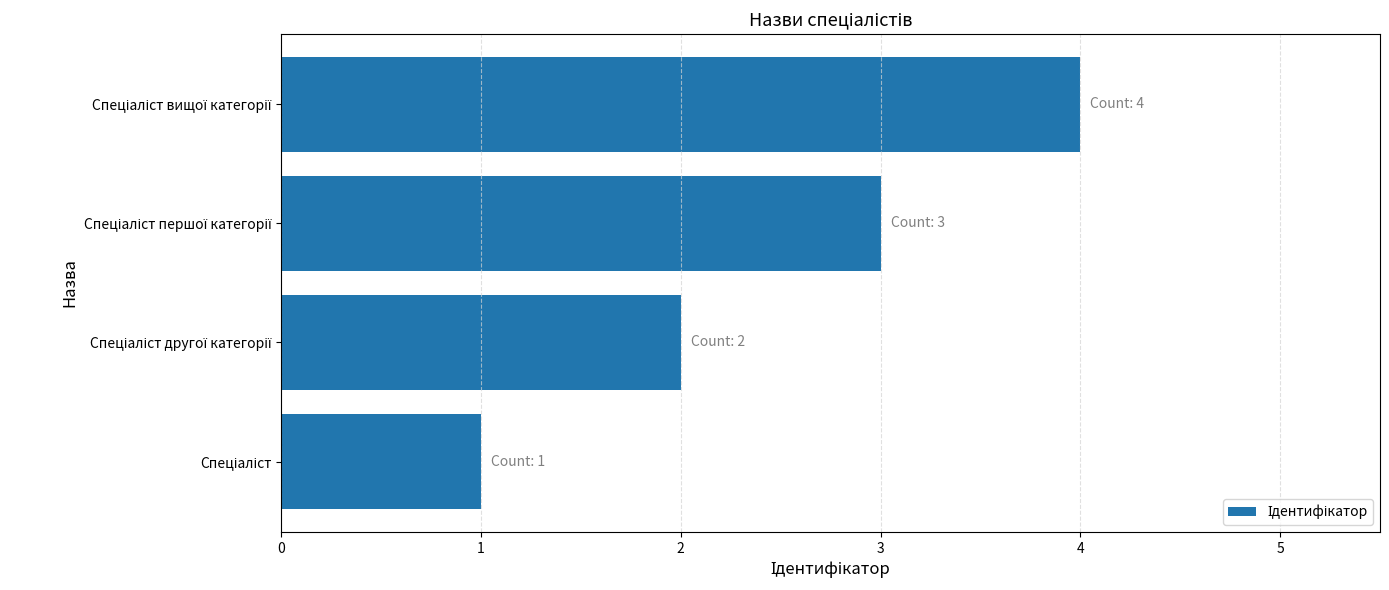

What is the sum of all values?

10